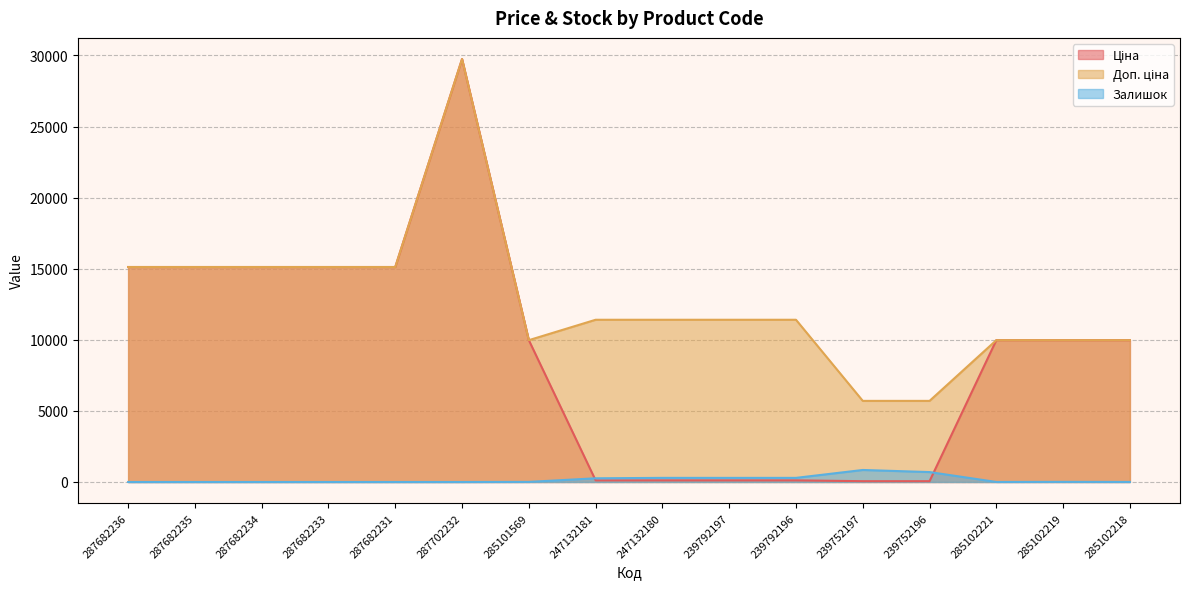

What is the average value of the Доп. ціна series?

12643.6